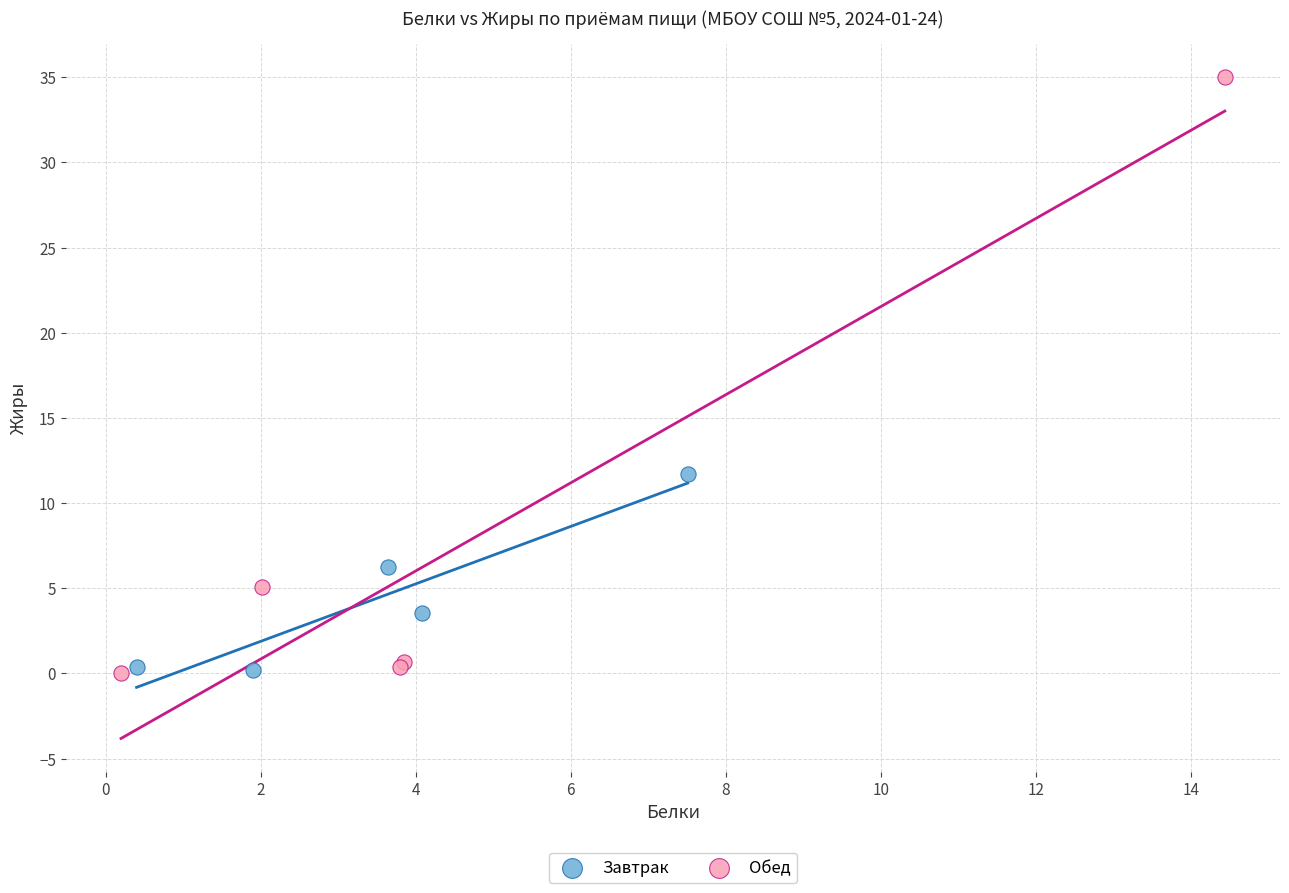

Which series has the largest Y range (max minus min)?

Обед